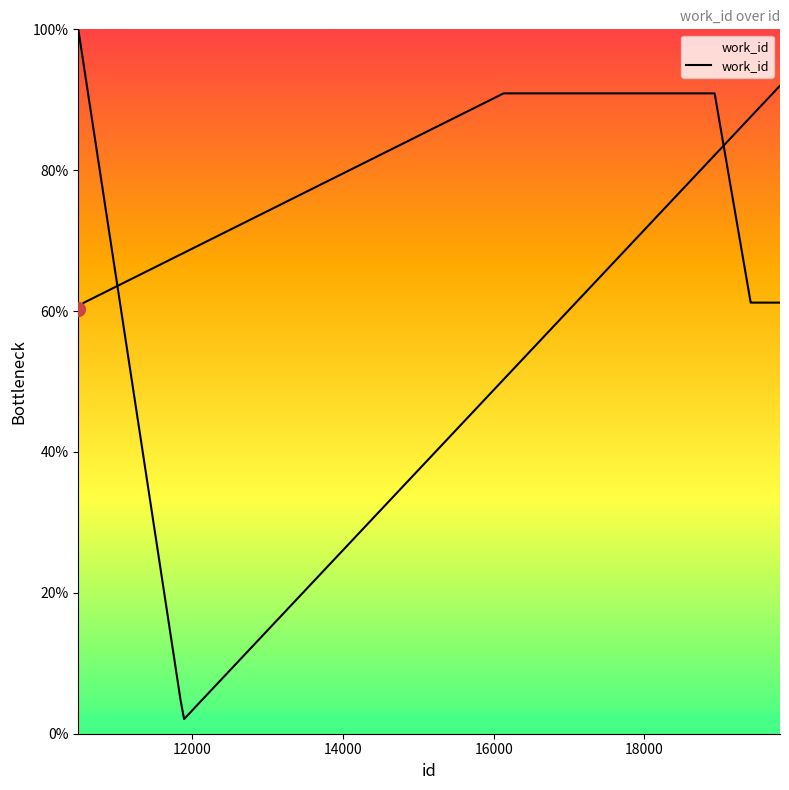

The chart shows a value of 126.8 at 18000. True or false?

False